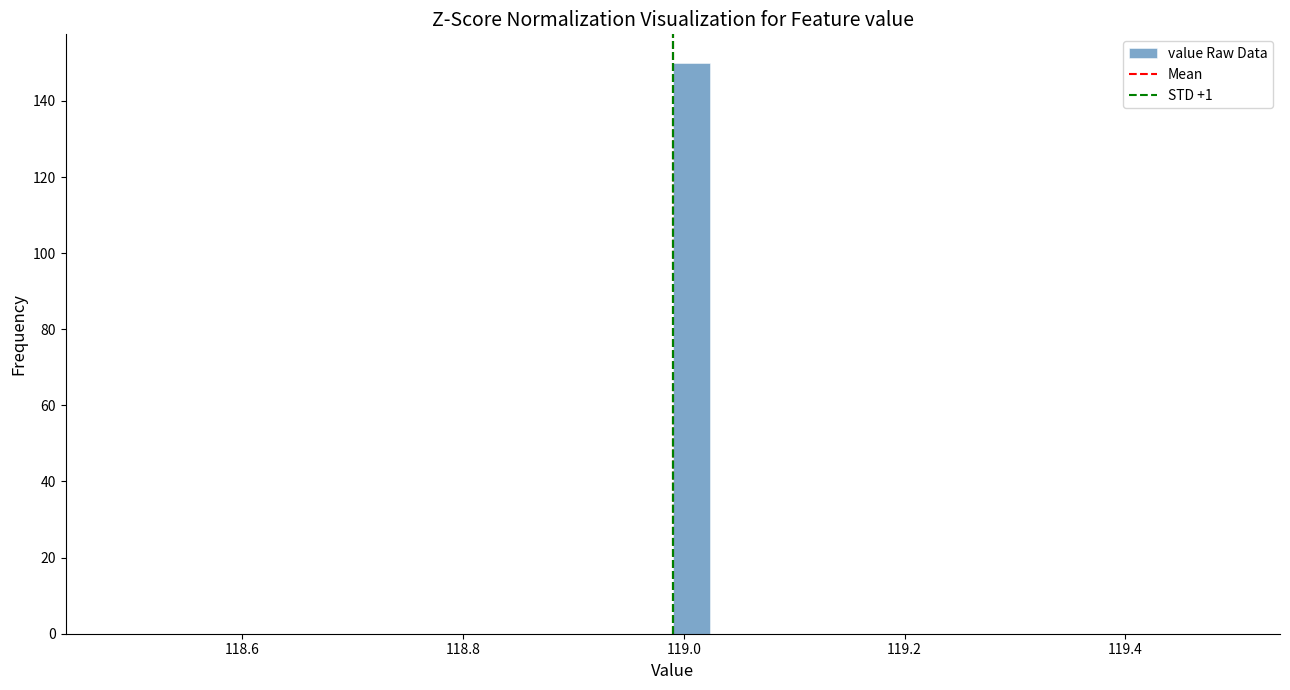

Around what value on the x-axis is the tallest bar? Give the approximate position of its centre, as read against the axis.

119.00